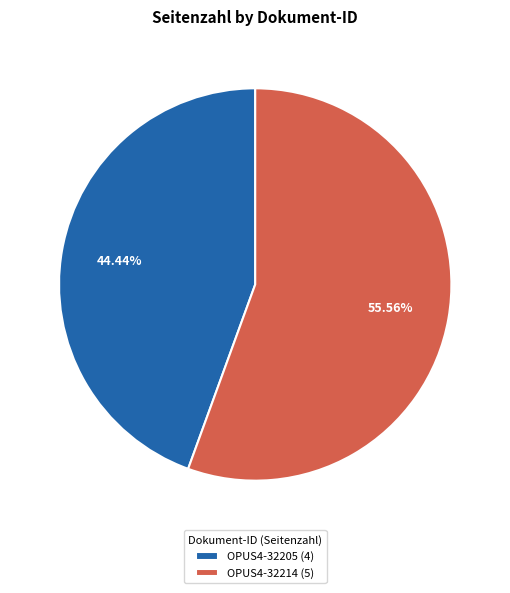

True or false: OPUS4-32205 accounts for 58% of the total.

False